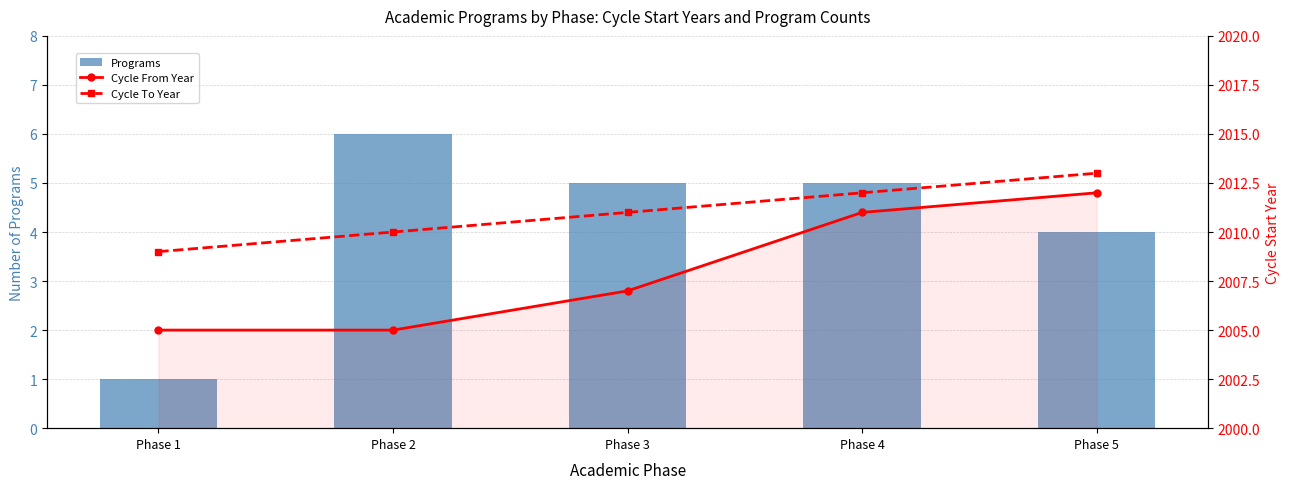

List the series in order of their peak value, lowest first.

Programs, Cycle From Year, Cycle To Year